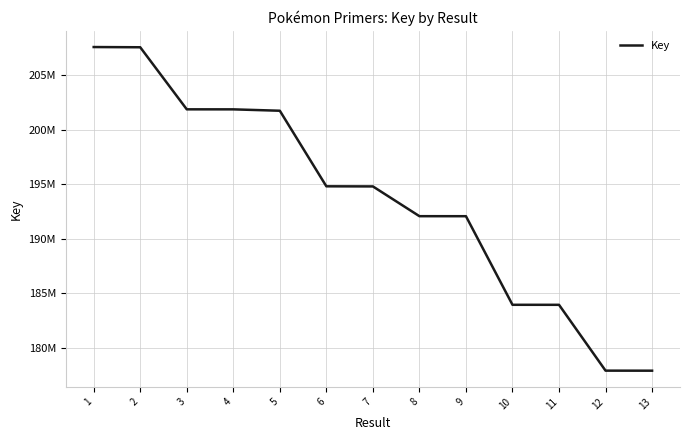

Approximately how many times larger is the value at 7 compared to 5?

1.0